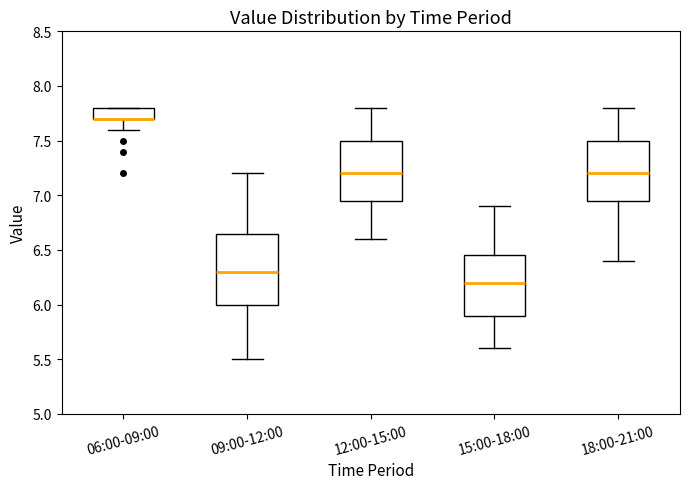

Where does the median line of the box for 09:00-12:00 sit on the y-axis? The values are not printed on the chart, so give them approximately, as read against the axis.

6.30